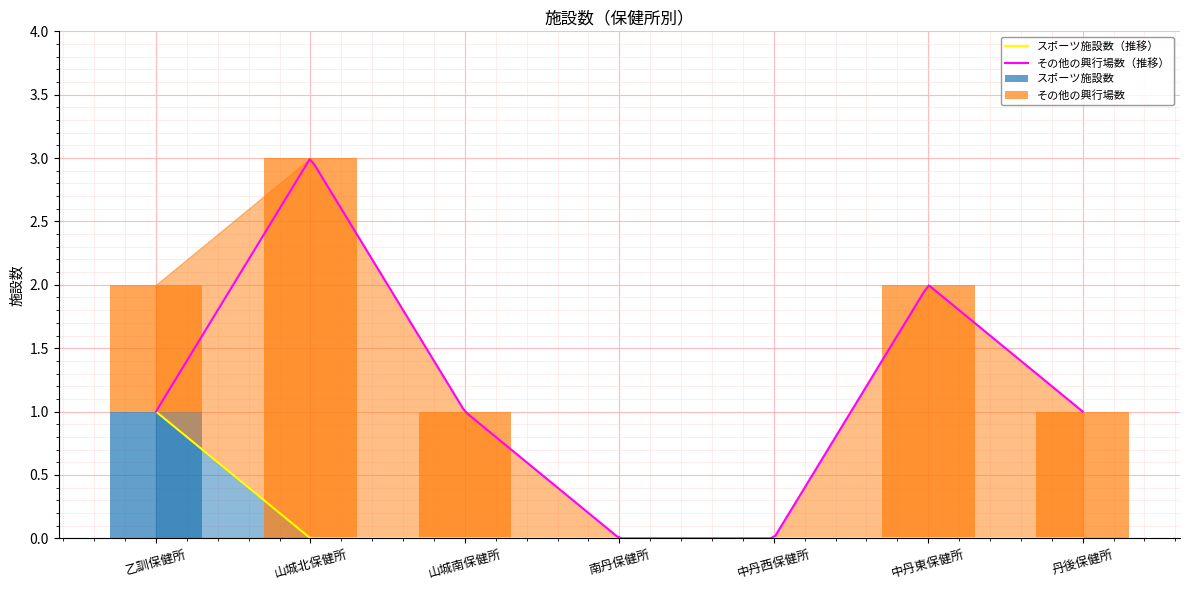

Is it true that スポーツ施設数 equals 0 at 丹後保健所?

True